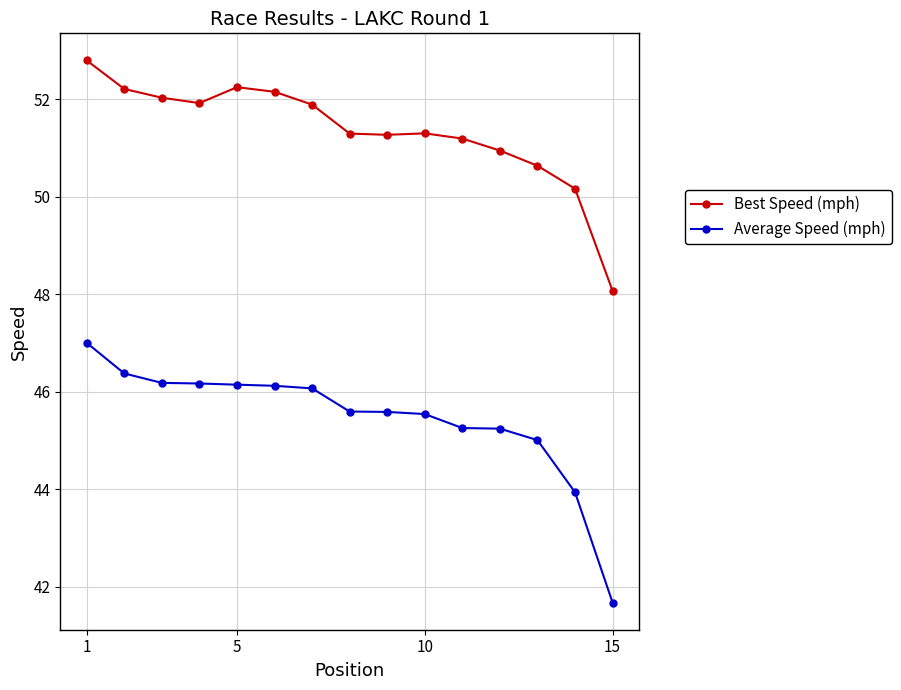

Is this an area chart (filled region under the line)?

No